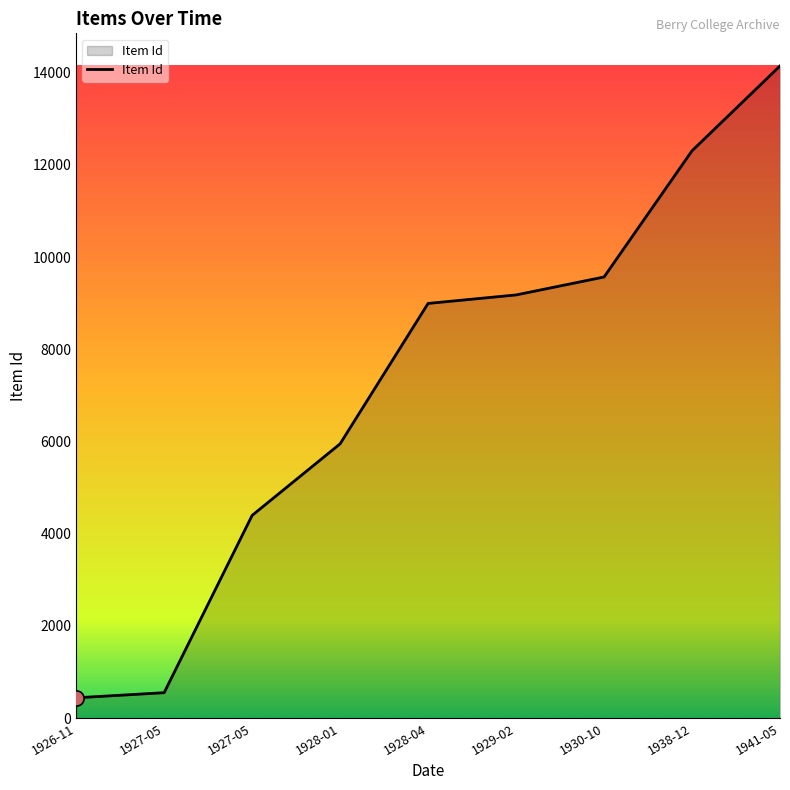

How many lines are shown in the chart?

1